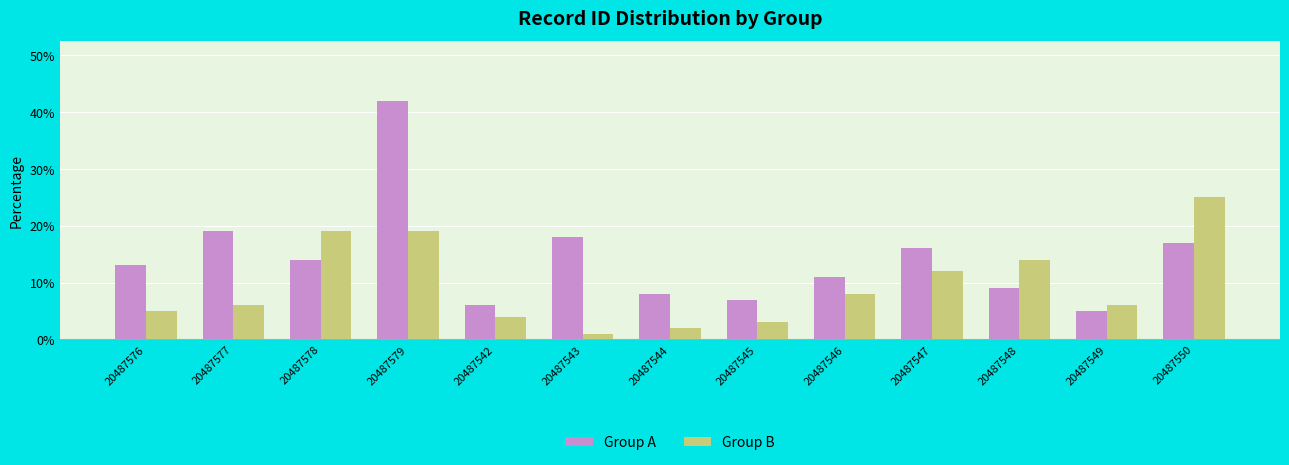

Between 20487576 and 20487545, which series saw the biggest shift?

Group A